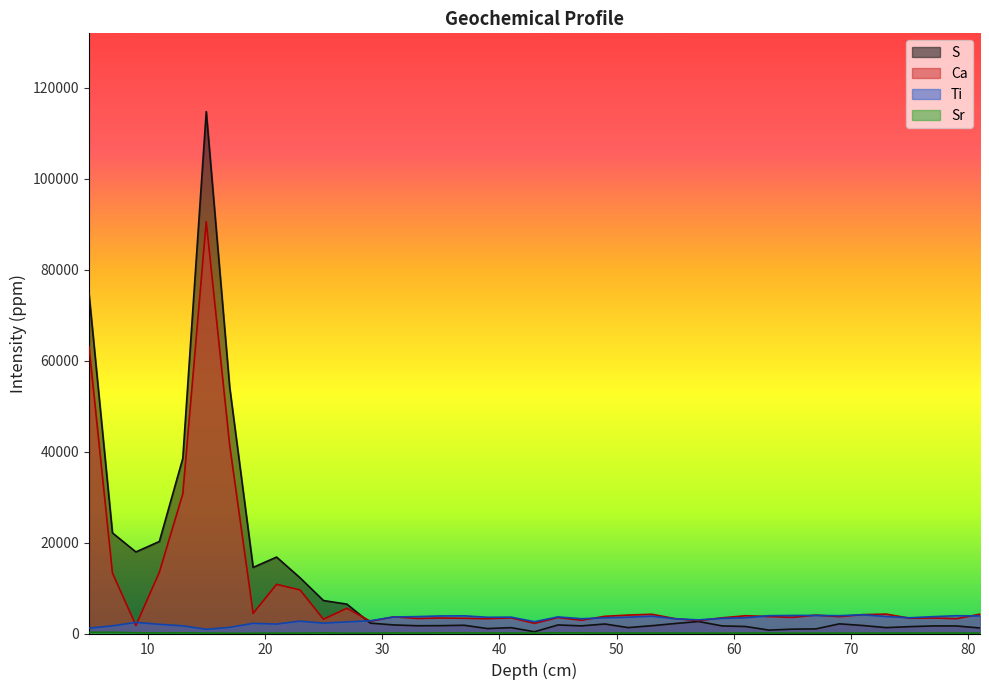

What is the value of the Ca point at the 20th from the left?

2241.0